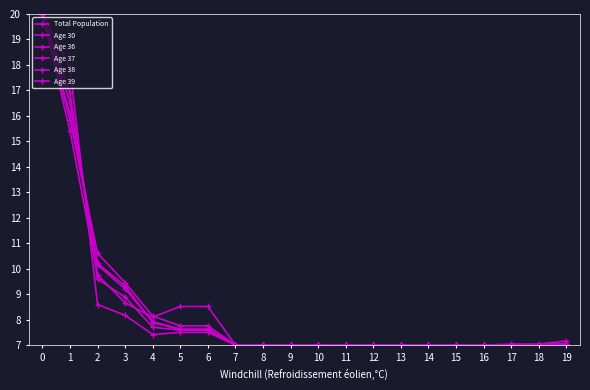

What is the difference between the second highest and minimum values in the Total Population series?

10.9